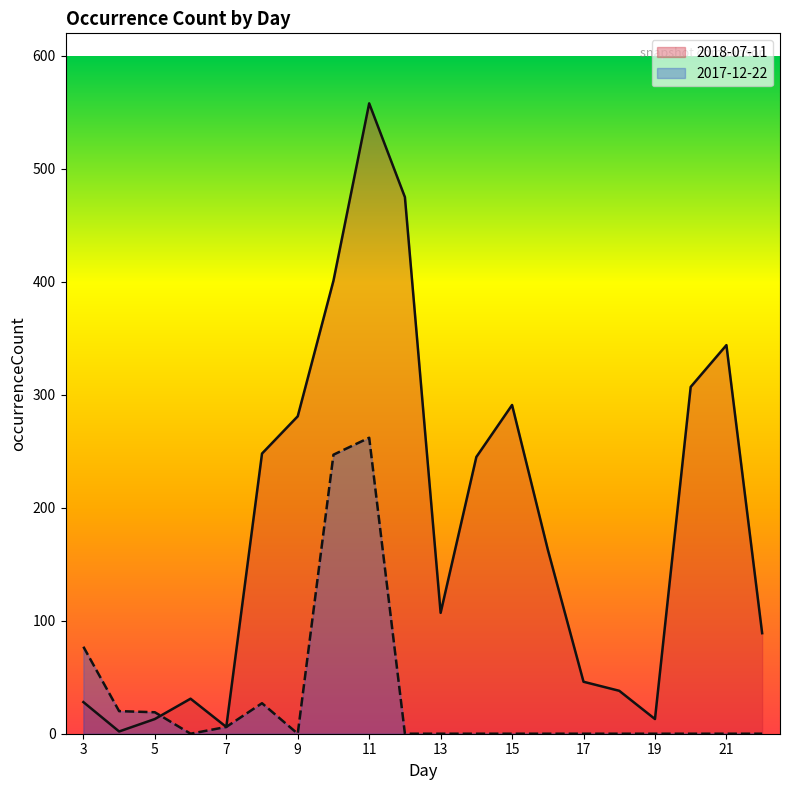

Is it true that 2018-07-11 equals 46 at 17?

True